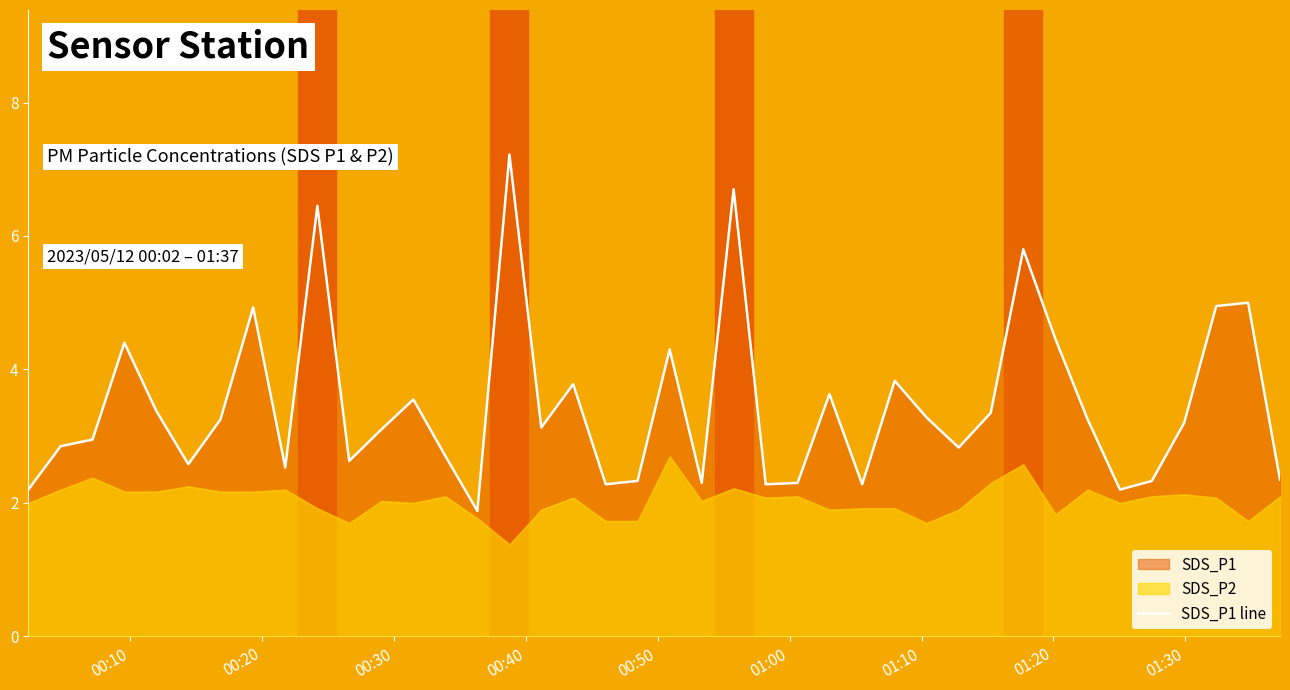

What is the lowest value of the SDS_P1 line series?

1.9